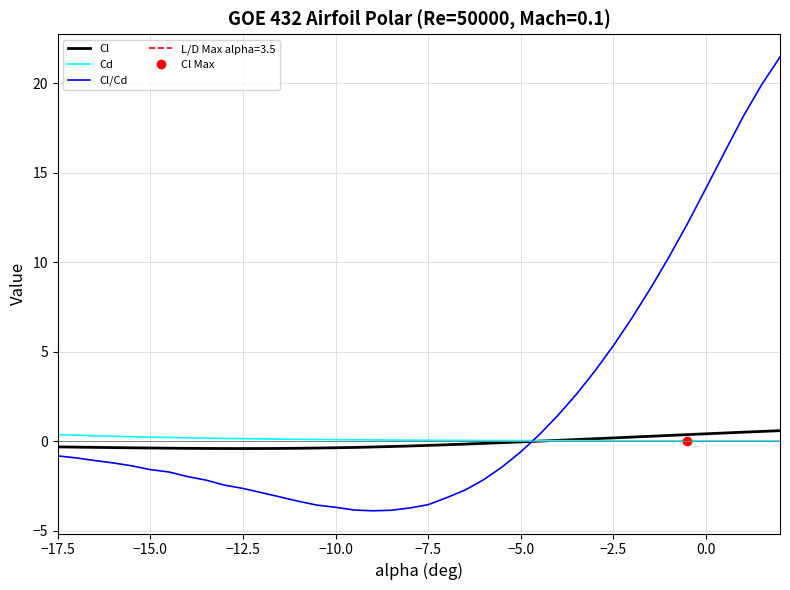

What is the highest value of the Cl/Cd series?

21.5